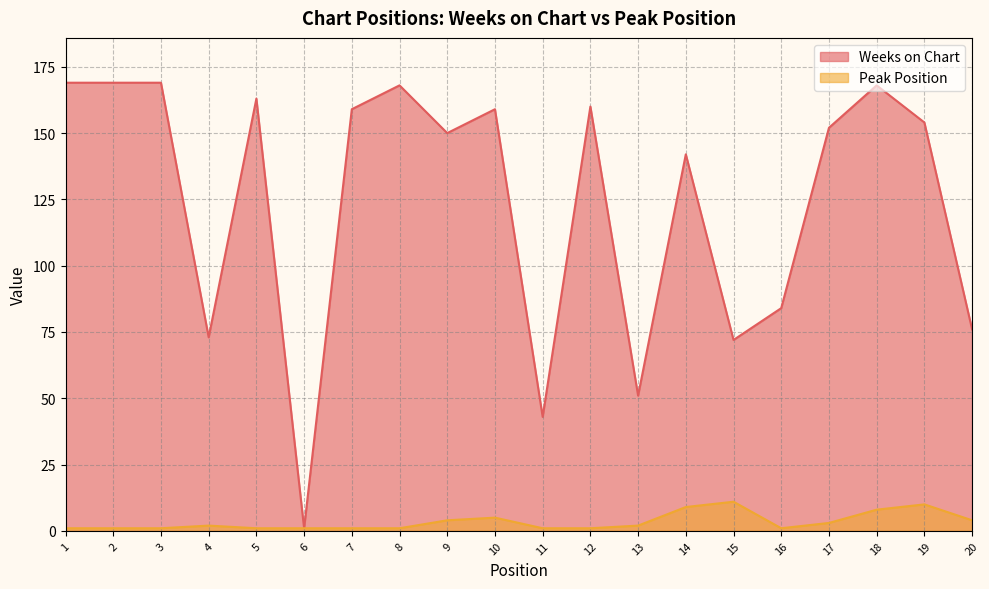

The Peak Position series shows 1 at 7. True or false?

True